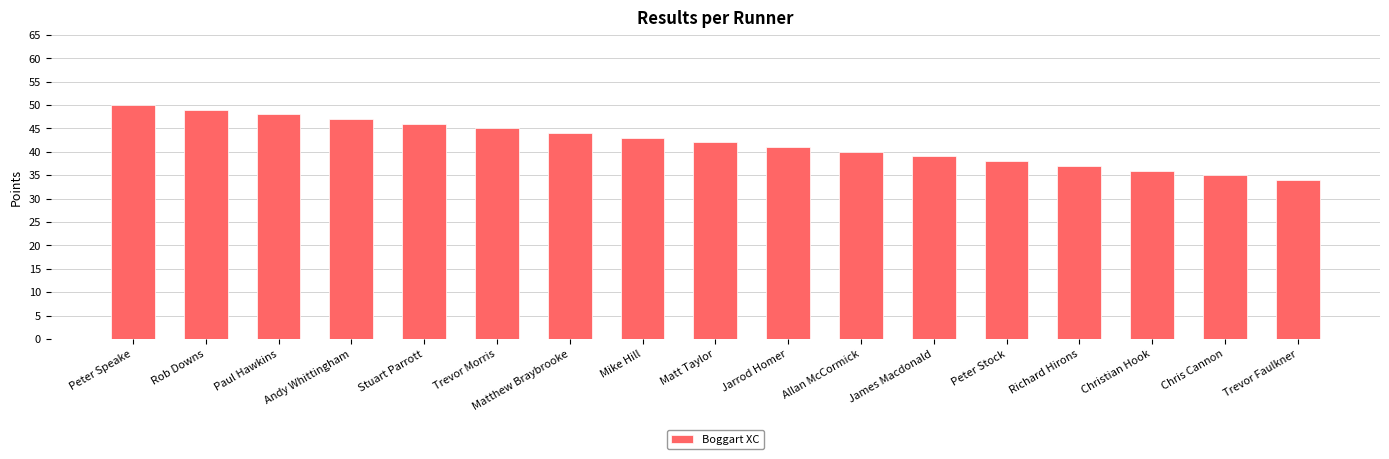

Which label corresponds to the largest value in the chart?

Peter Speake